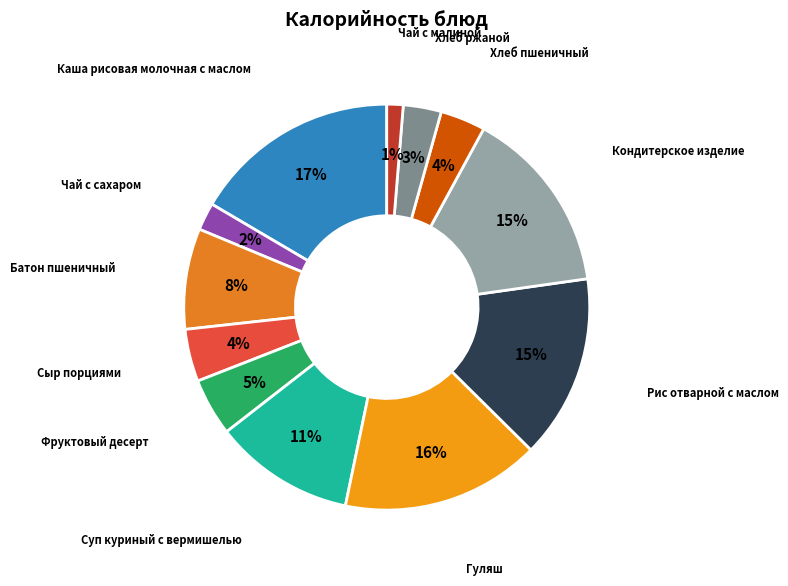

Count the number of slices in the pie.

12